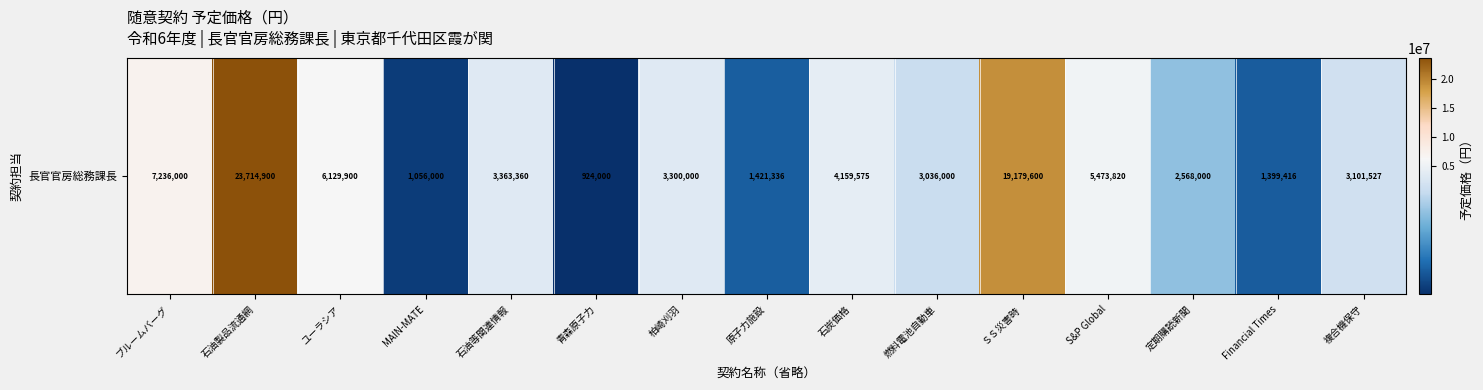

Reading left to right, list all the values displayed in this chart.

ブルームバーグ=7236000	石油製品流通網=23714900	ユーラシア=6129900	MAIN-MATE=1056000	石油等関連情報=3363360	青森原子力=924000	柏崎刈羽=3300000	原子力施設=1421336	石炭価格=4159575	燃料電池自動車=3036000	ＳＳ災害時=19179600	S&P Global=5473820	定期購読新聞=2568000	Financial Times=1399416	複合機保守=3101527